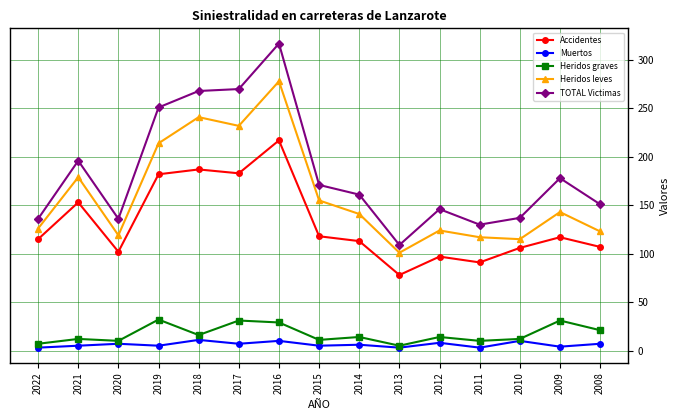

List the series in order of their peak value, lowest first.

Muertos, Heridos graves, Accidentes, Heridos leves, TOTAL Victimas